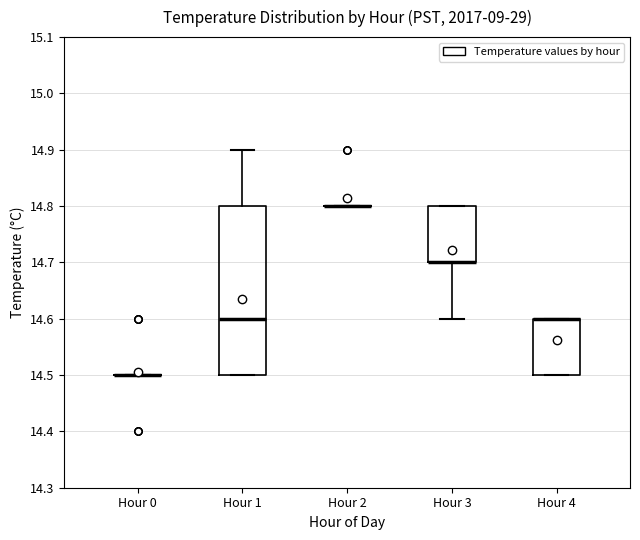

Which box is the tallest, from its lower edge to its upper edge?

Hour 1